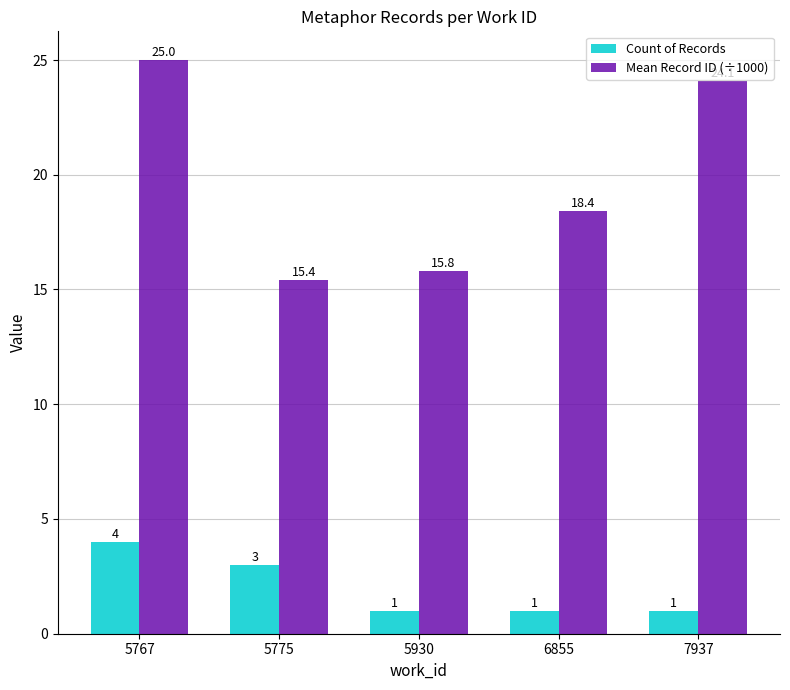

Which series has the largest total across all categories?

Mean Record ID (÷1000)